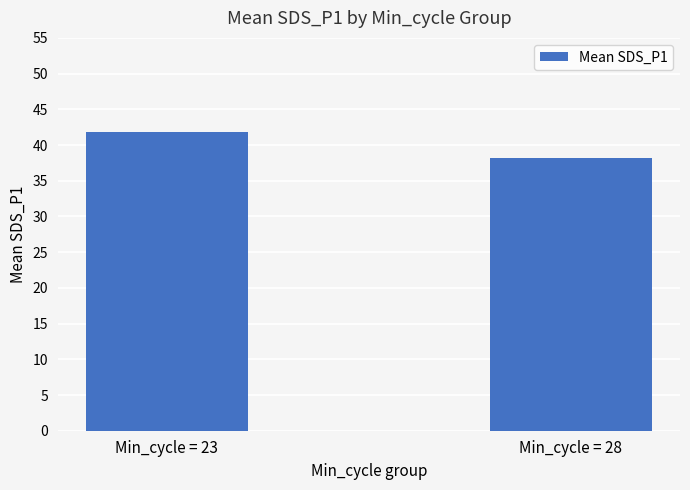

How many values exceed 41?

1